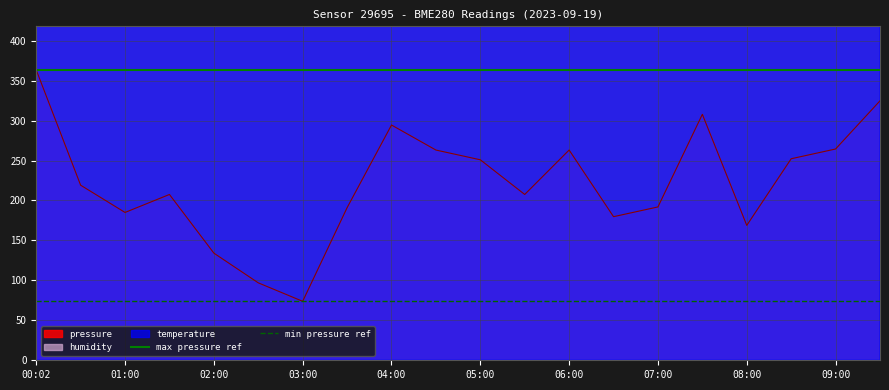

What is the highest value of the pressure series?

363.4